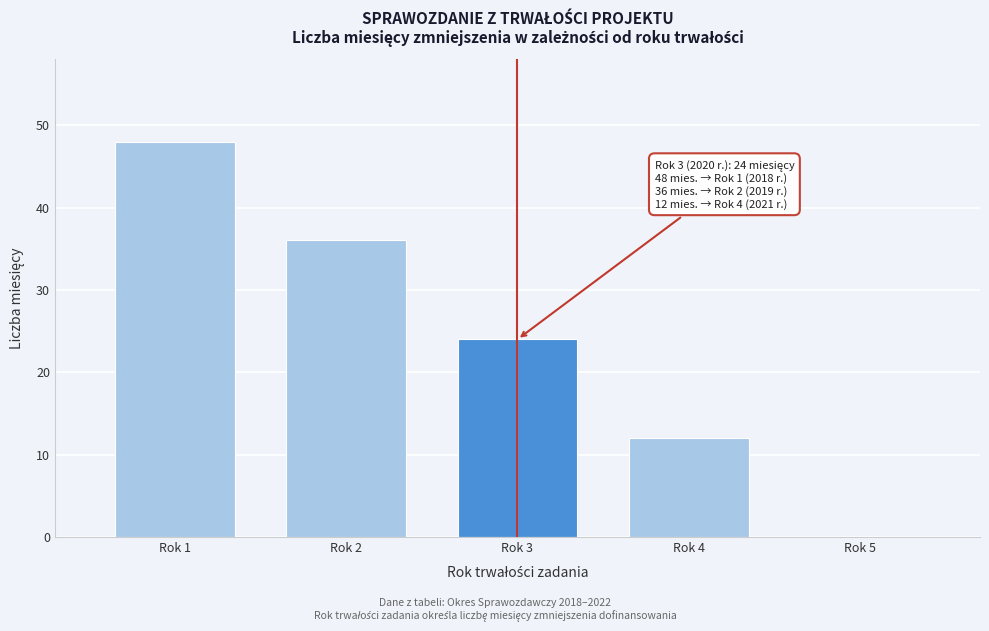

What is the maximum value shown in the chart?

48